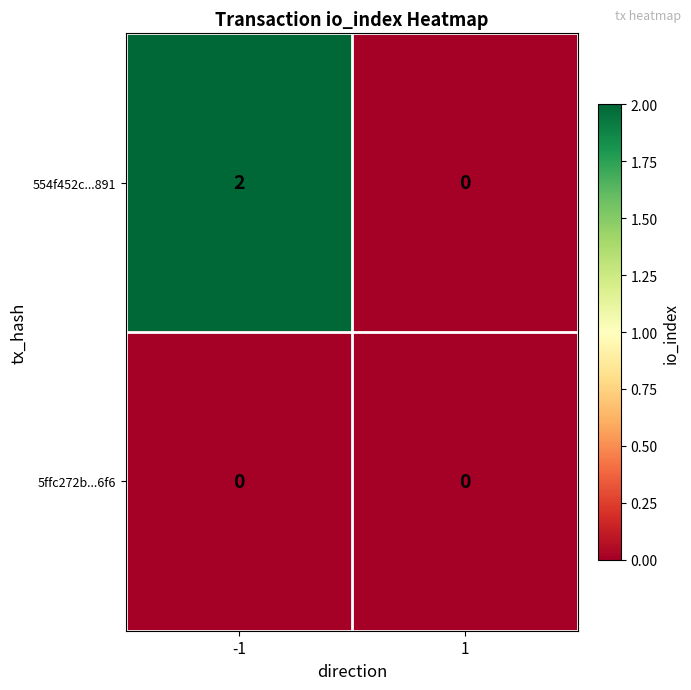

Reading right to left, what are all the values shown in this chart?

554f452c...891: 0	2
5ffc272b...6f6: 0	0